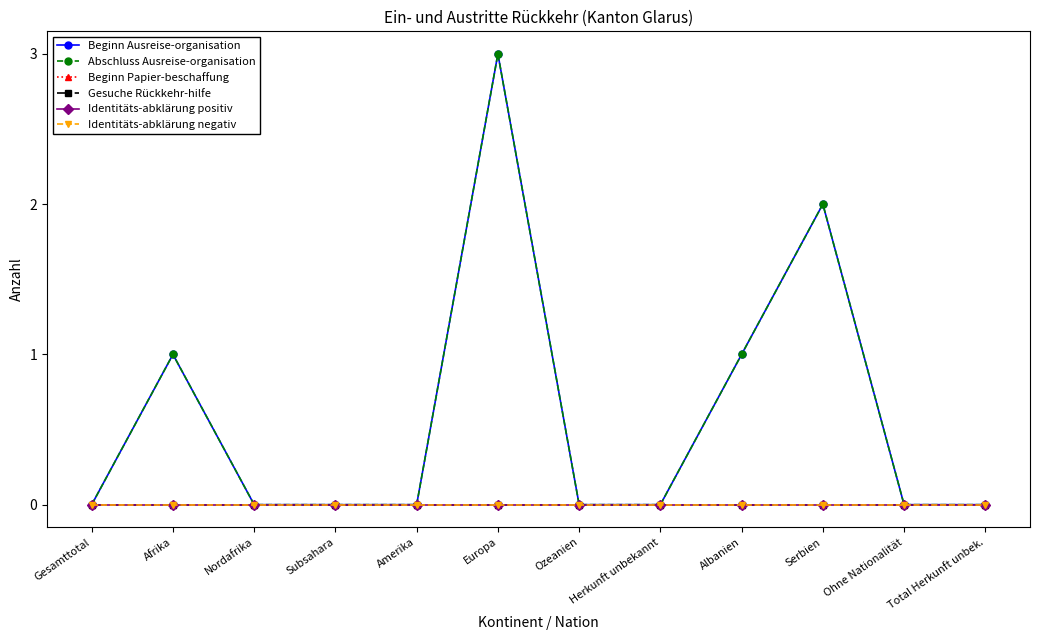

Which series has the largest range (max minus min)?

Beginn Ausreise-organisation